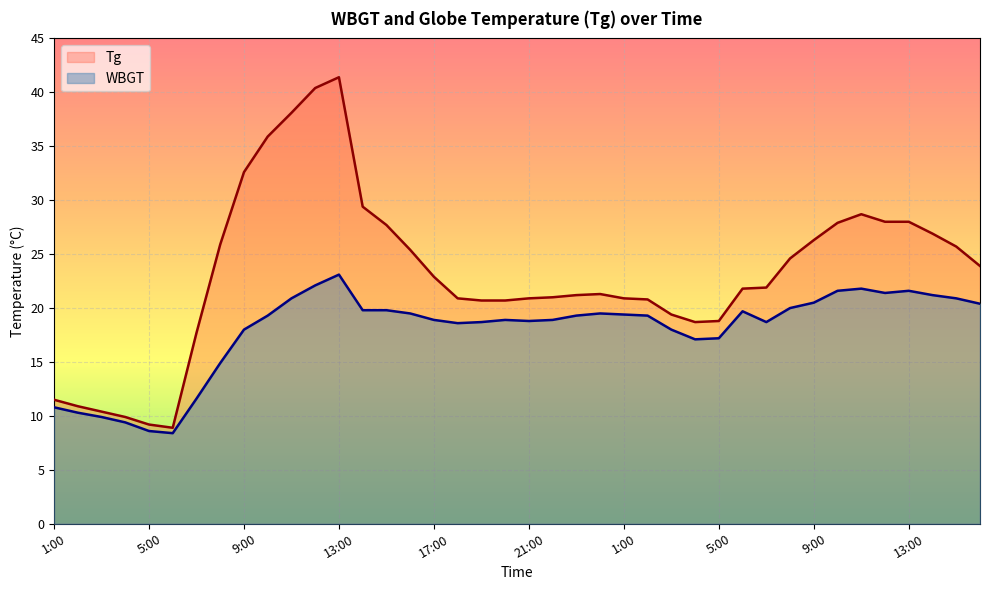

True or false: WBGT and Tg cross at least once.

False